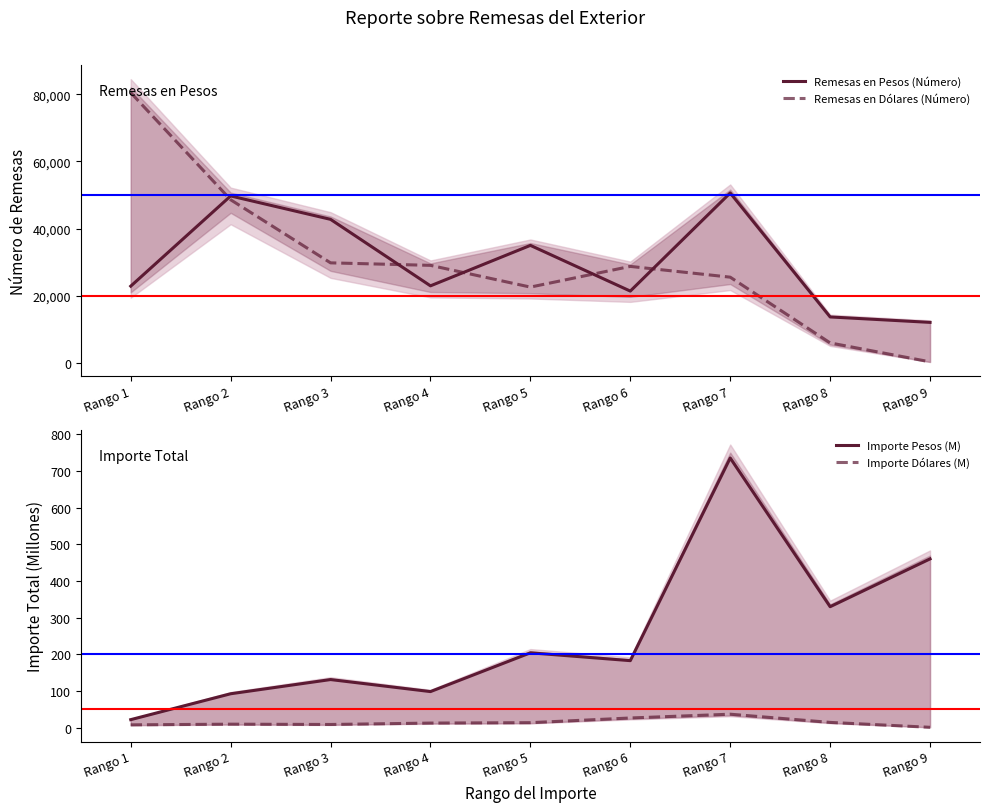

The value of Importe Dólares (M) at Rango 1 is 11.0. True or false?

False